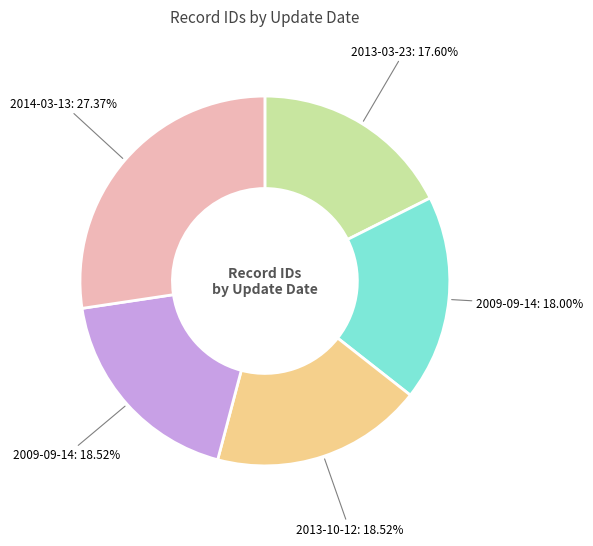

Is there any slice that represents more than half of the pie?

No